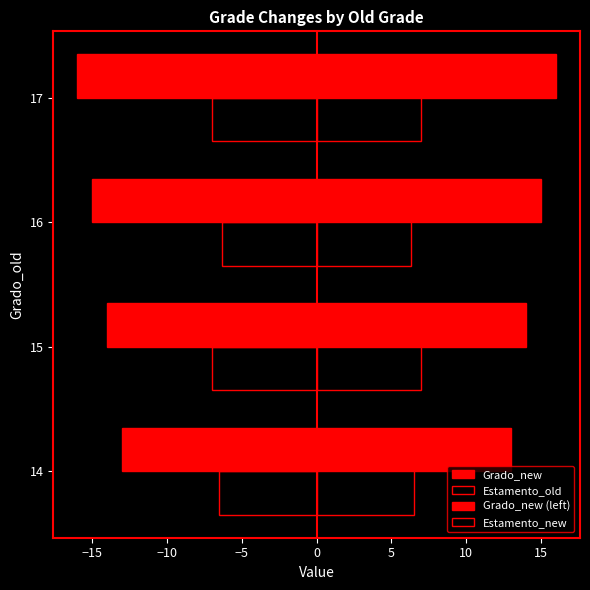

How many data points in Grado_new are less than 15?

2